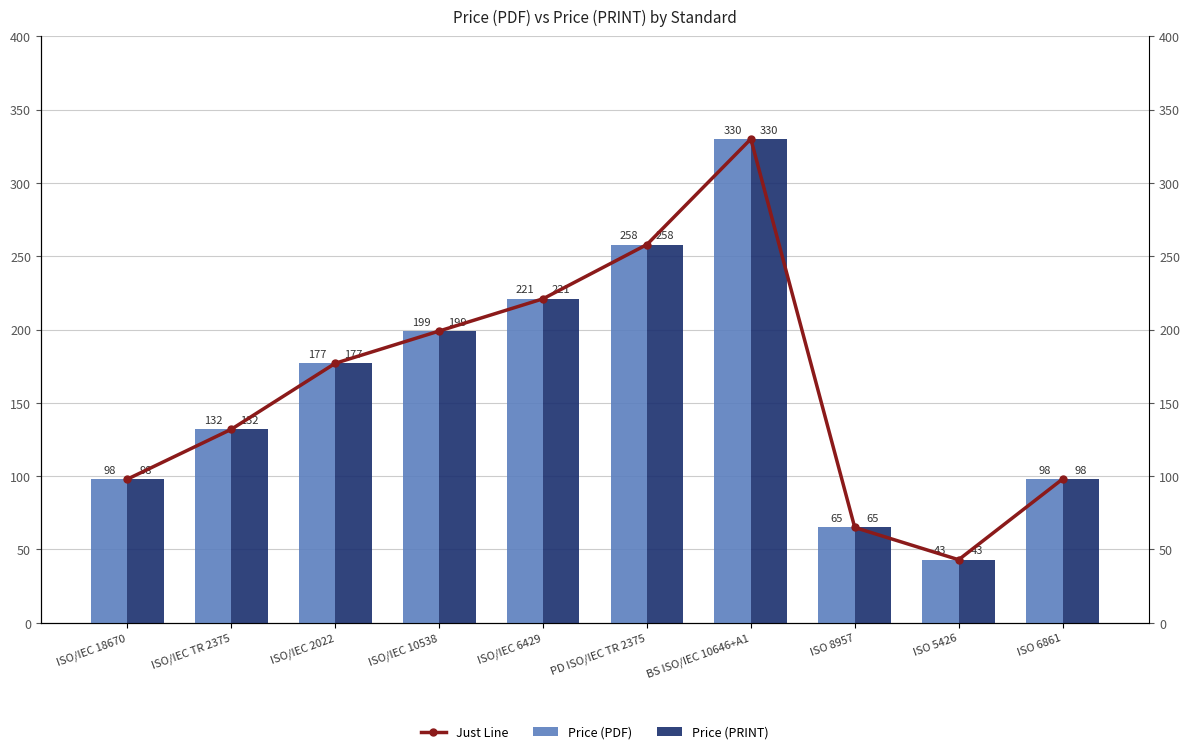

How many bars are there in each group?

3